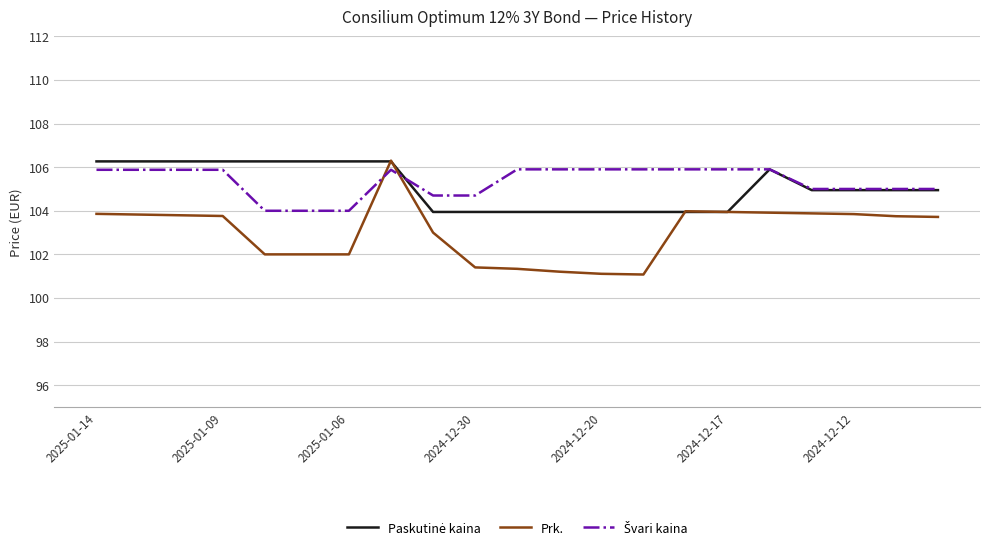

What is the maximum value for Prk.?

106.3